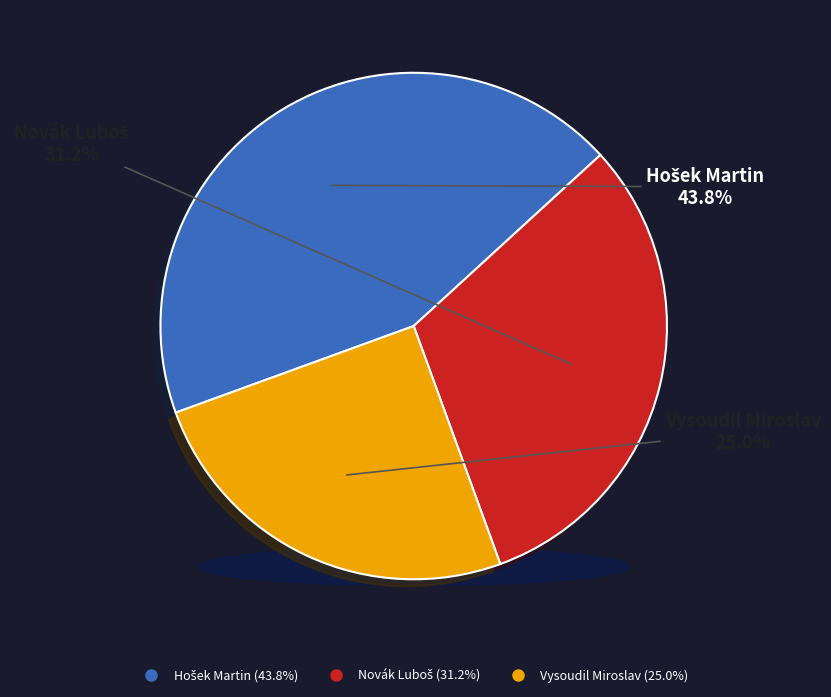

The Hošek Martin slice represents 57% of the pie. True or false?

False